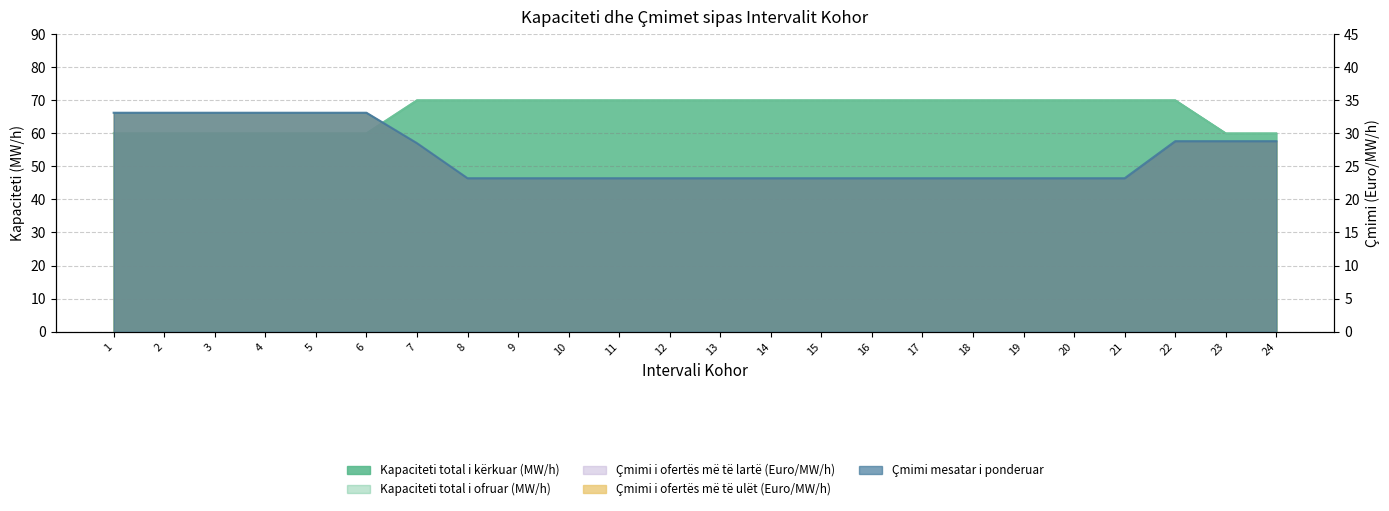

At which category does the chart reach its peak across all series?

7